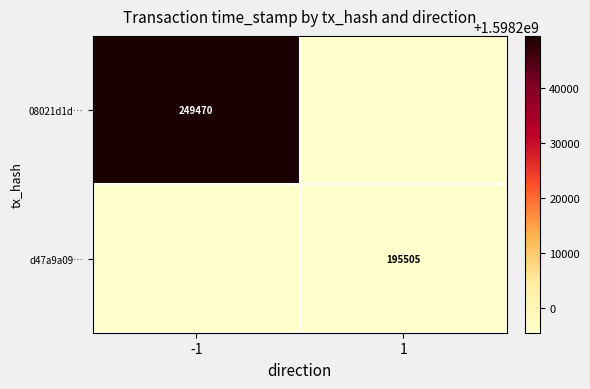

Count the number of categories in the chart.

2